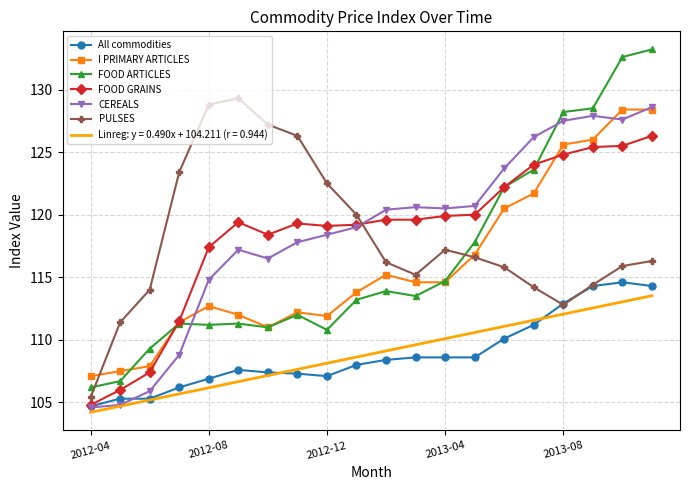

At how many categories does at least one series exceed 105?

20